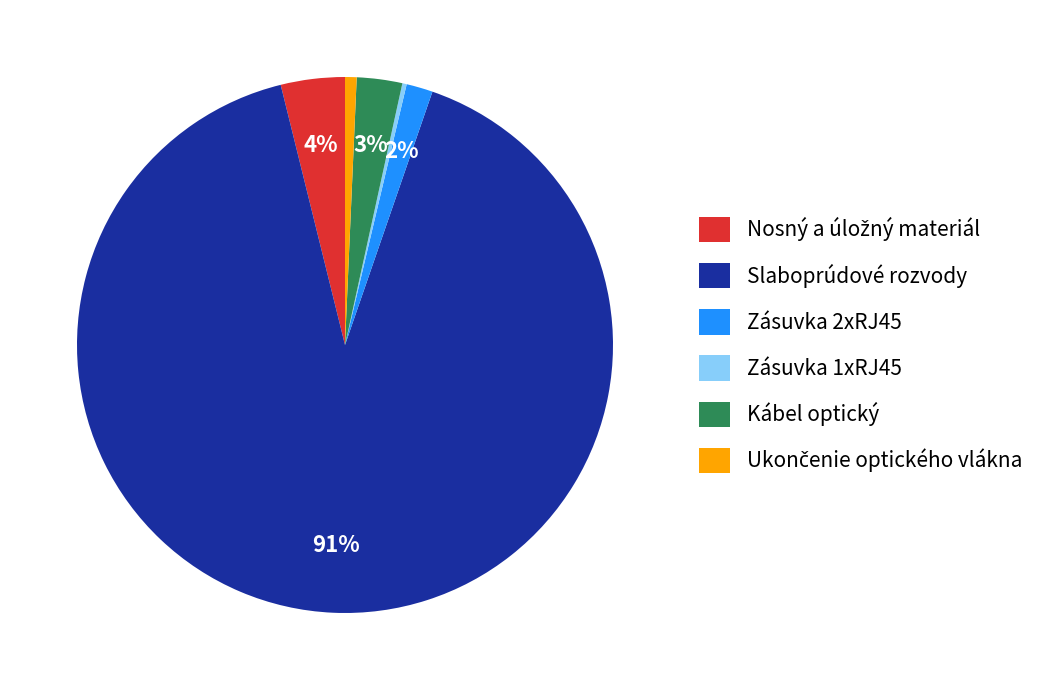

What is the majority slice?

Slaboprúdové rozvody